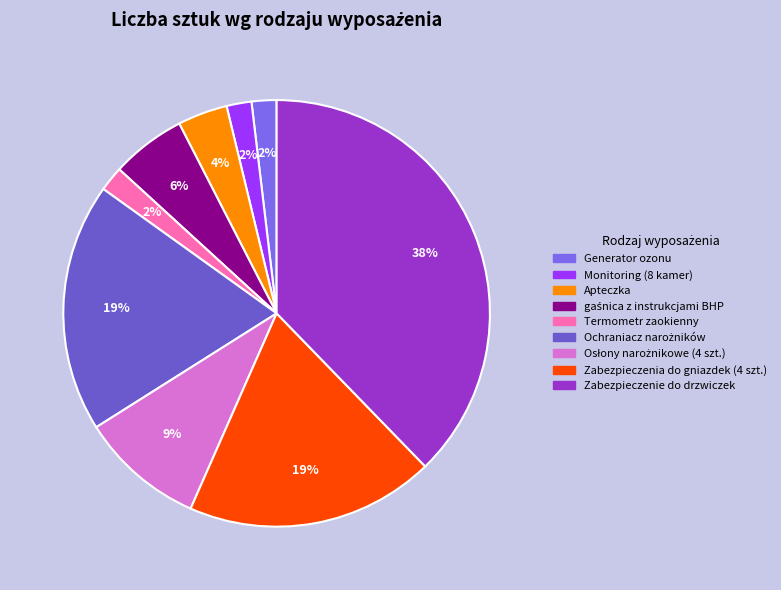

How many segments does this pie chart have?

9